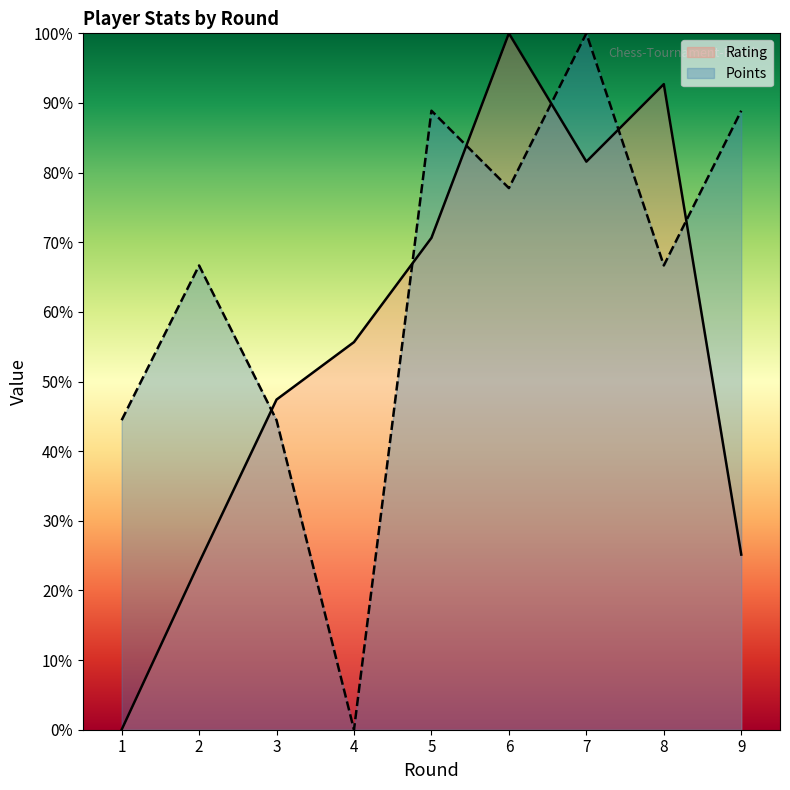

Between 2 and 6, which series saw the biggest shift?

Rating